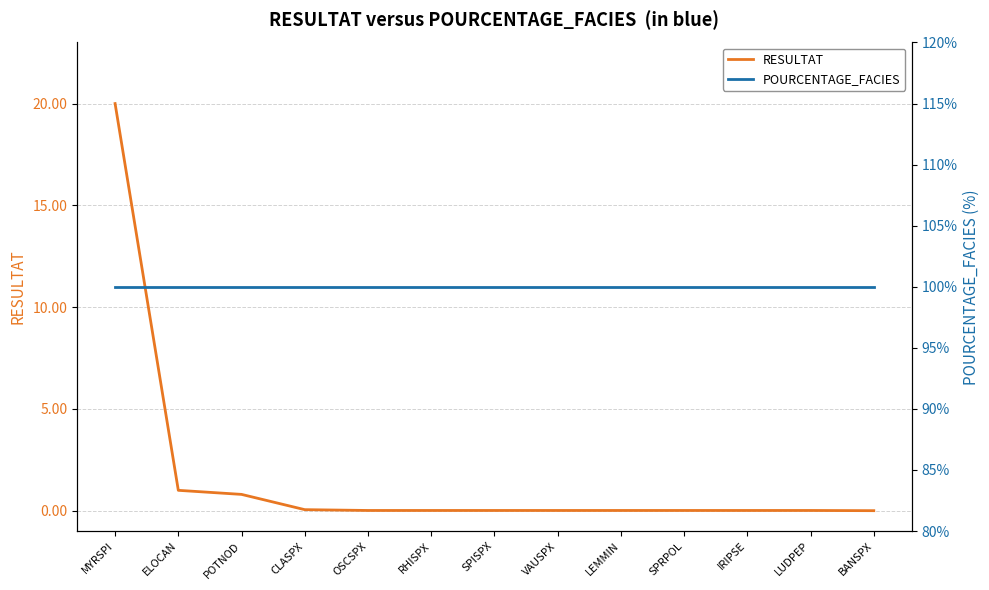

What is the label of the 2nd point from the left?

ELOCAN